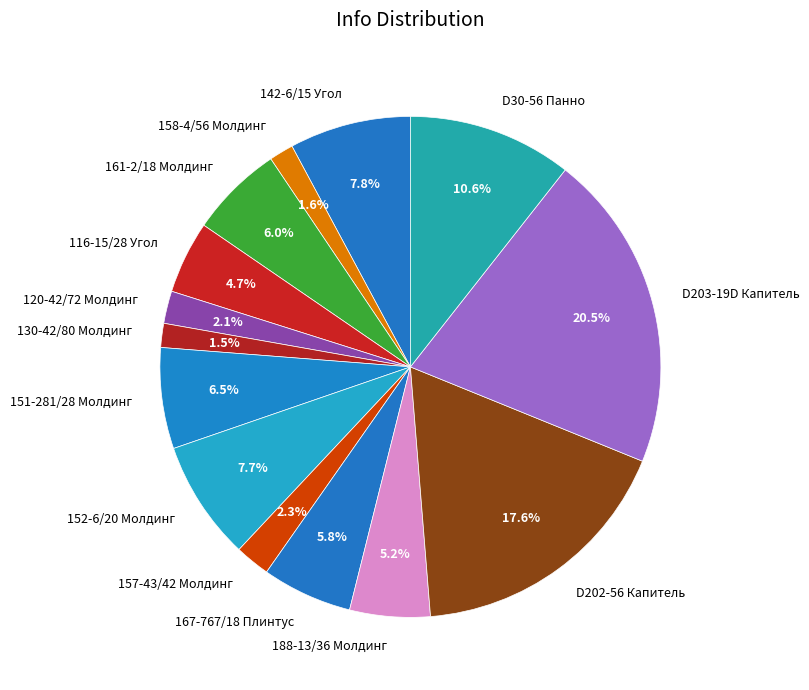

Do 120-42/72 Молдинг and 161-2/18 Молдинг together represent more than half of the pie?

No